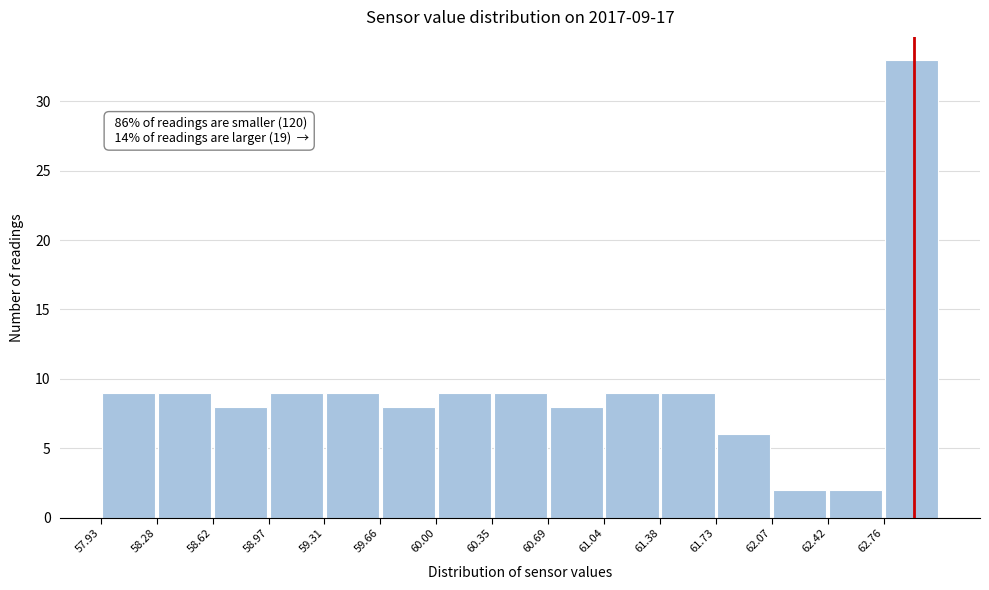

Over which range of the x-axis is the bar tallest?

62.75 to 63.10